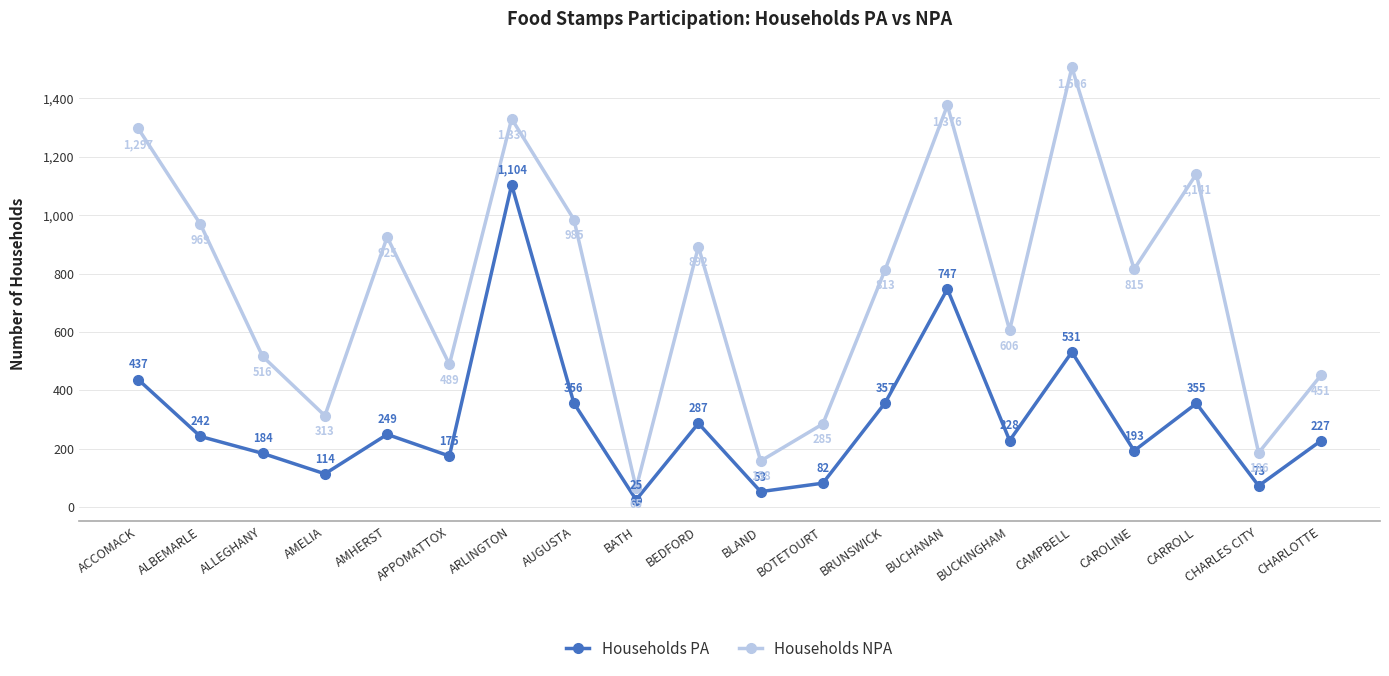

How many data points does each series have?

20